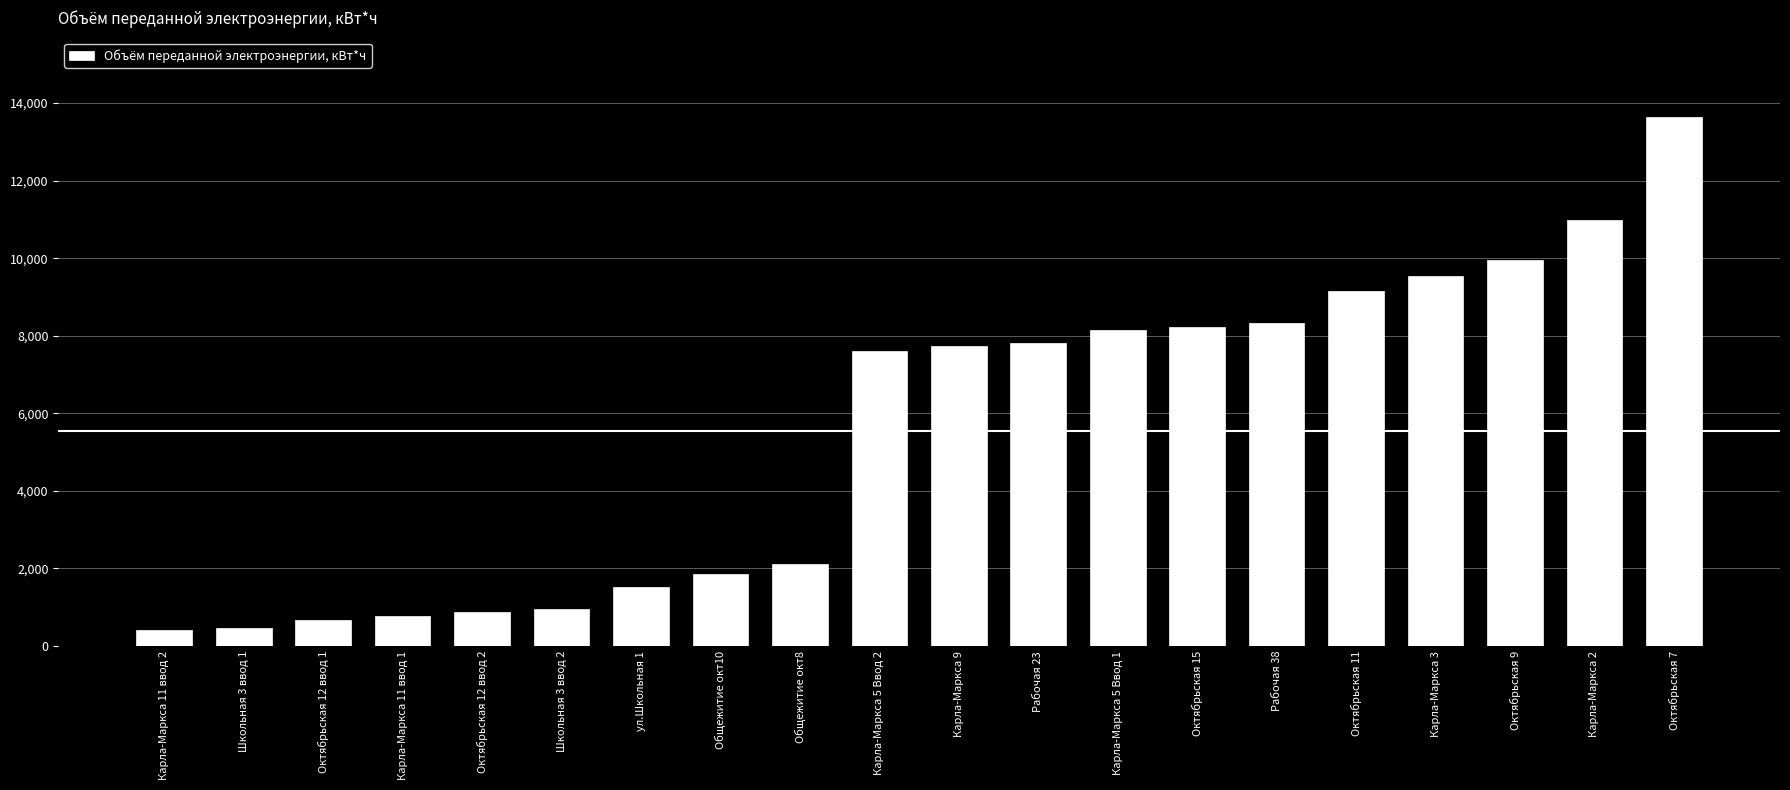

Between Карла-Маркса 3 and Октябрьская 12 ввод 1, which is larger?

Карла-Маркса 3